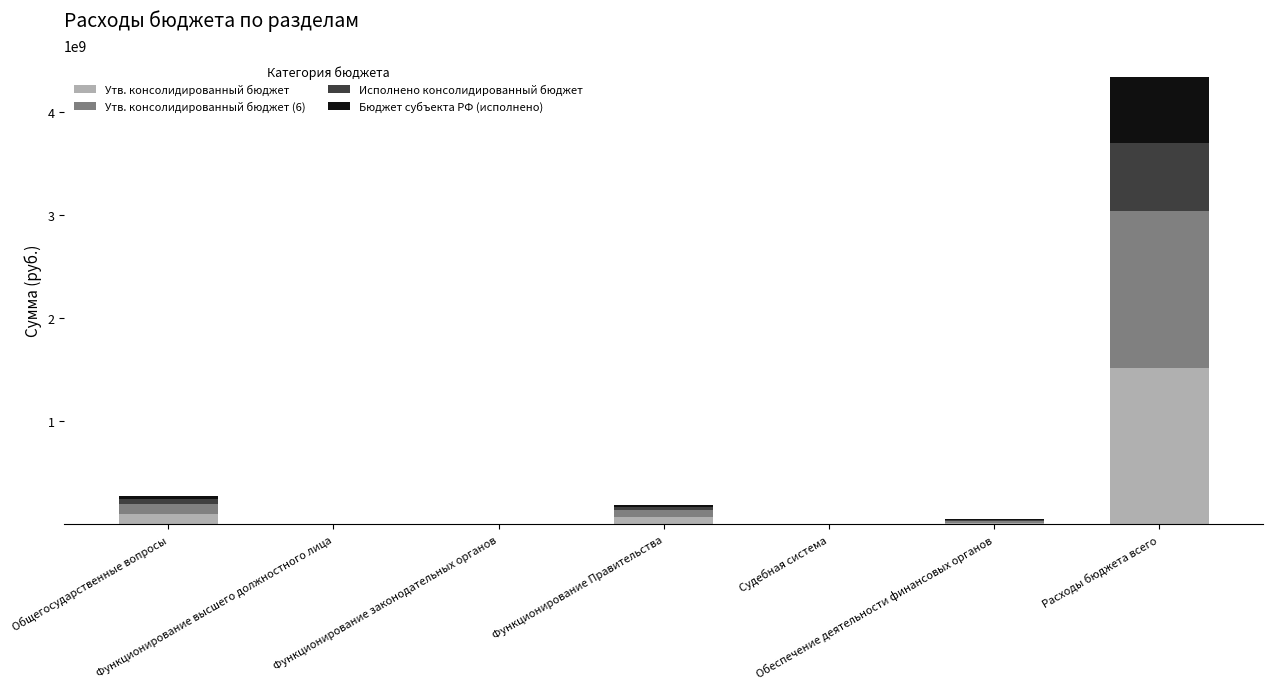

What is the maximum value for Утв. консолидированный бюджет?

1521299400.0